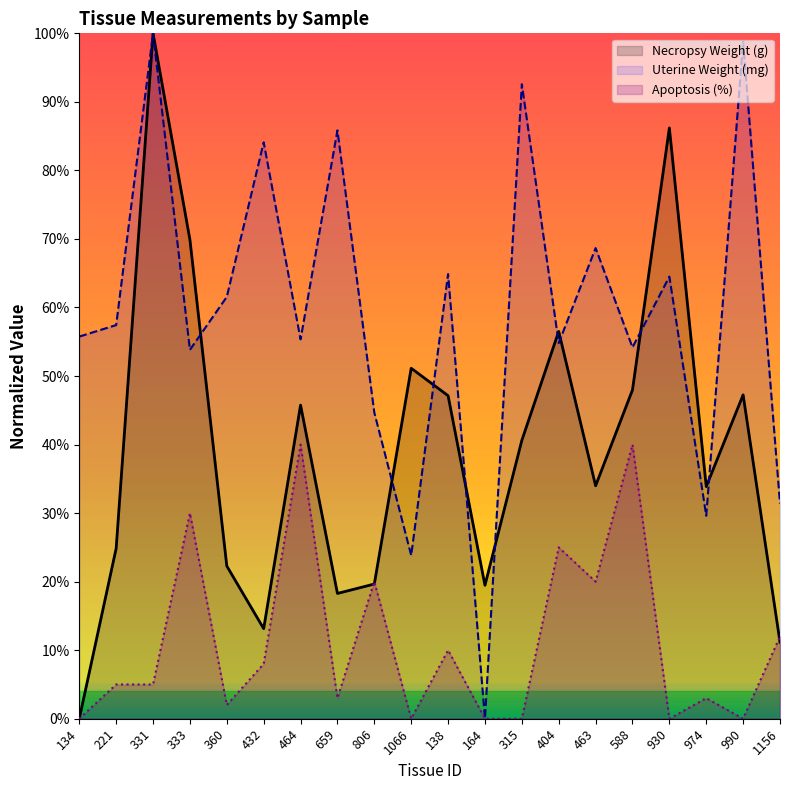

Reading left to right, list all the values displayed in this chart.

Necropsy Weight (g): 134=0.0	221=24.9	331=100.0	333=69.9	360=22.3	432=13.1	464=45.8	659=18.3	806=19.7	1066=51.1	138=47.1	164=19.5	315=40.6	404=56.5	463=34.0	588=48.0	930=86.2	974=33.9	990=47.3	1156=11.2
Uterine Weight (mg): 134=55.8	221=57.4	331=100.0	333=53.8	360=61.6	432=84.1	464=55.3	659=85.8	806=44.7	1066=23.8	138=64.9	164=0.0	315=92.6	404=54.8	463=68.7	588=54.2	930=64.5	974=29.6	990=98.8	1156=31.4
Apoptosis (%): 134=0.0	221=5.0	331=5.0	333=30.0	360=2.0	432=8.0	464=40.0	659=3.0	806=20.0	1066=0.0	138=10.0	164=0.0	315=0.0	404=25.0	463=20.0	588=40.0	930=0.0	974=3.0	990=0.0	1156=12.0